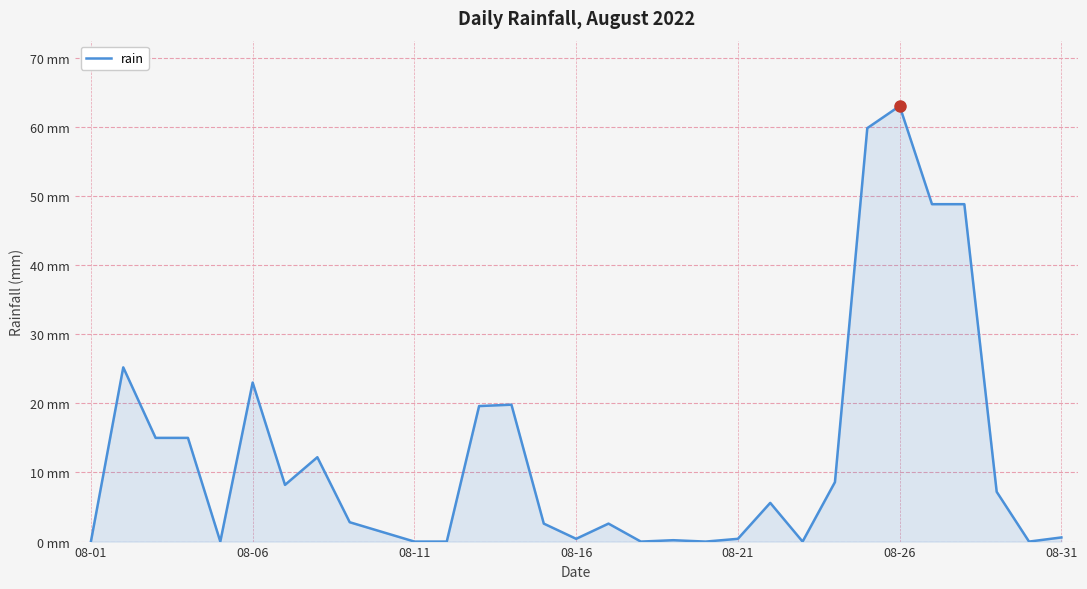

Does the chart display data point markers on the line(s)?

No